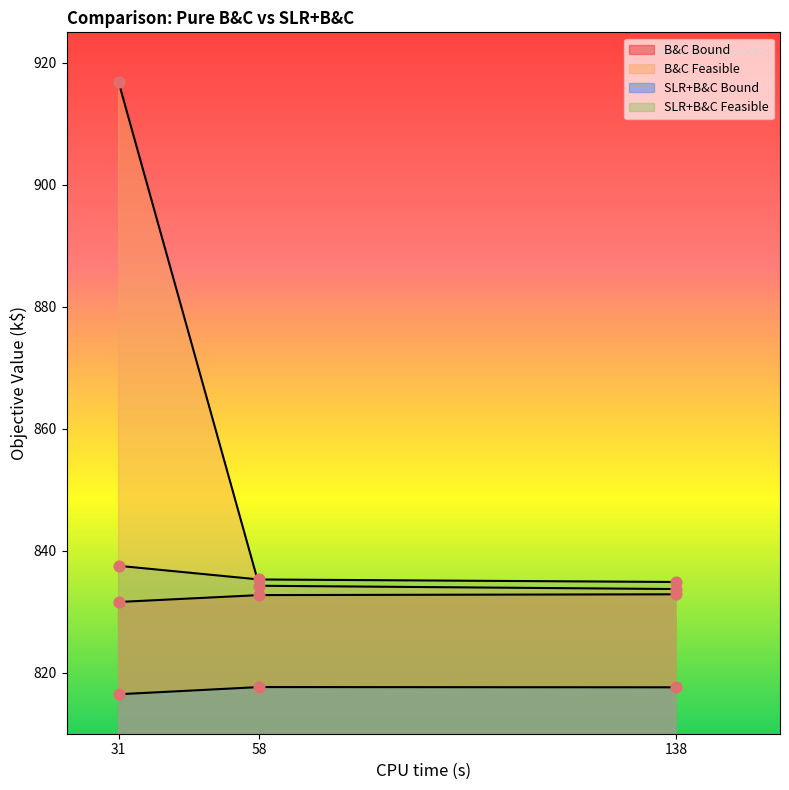

Is the value of B&C Bound at 58 greater than the value of SLR+B&C Bound at 138?

Yes